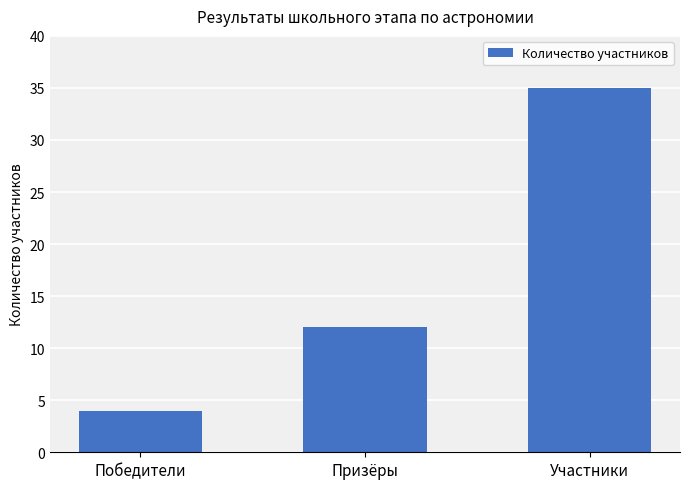

Reading left to right, what are all the values shown in this chart?

Победители=4	Призёры=12	Участники=35